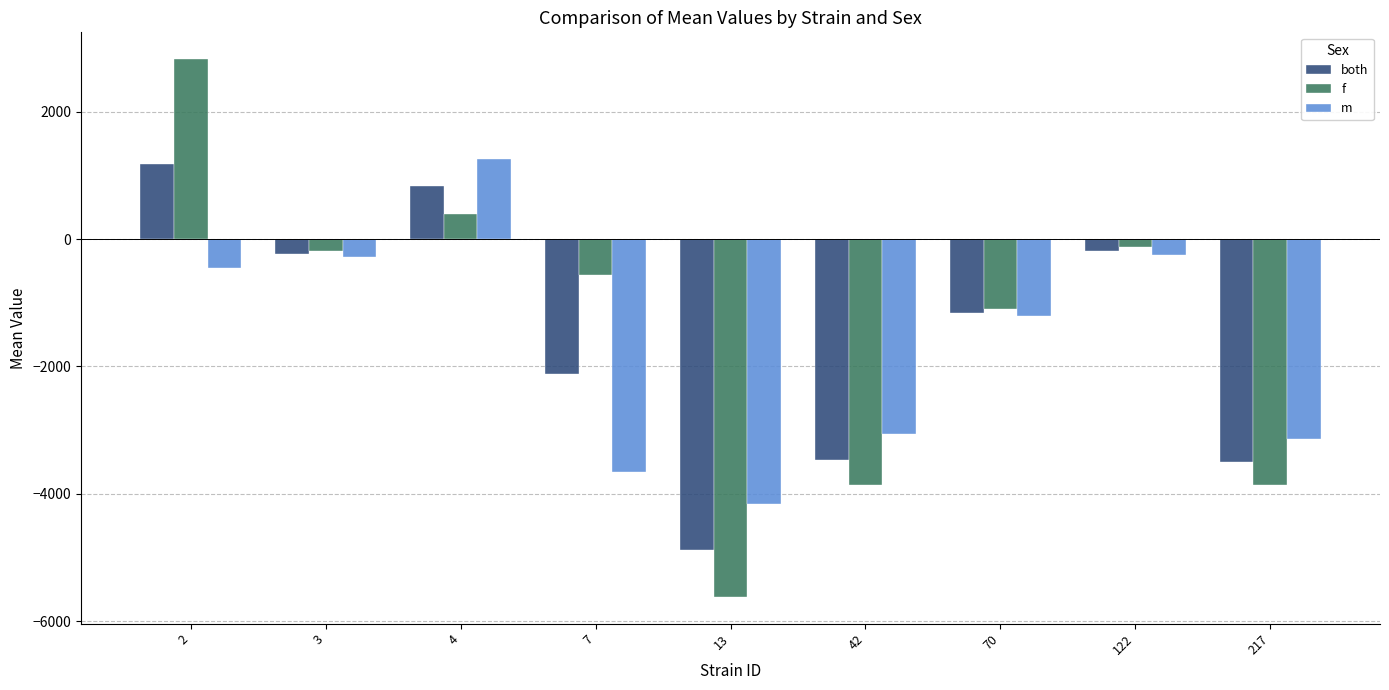

What is the spread (max minus min) of values at 4?

854.7